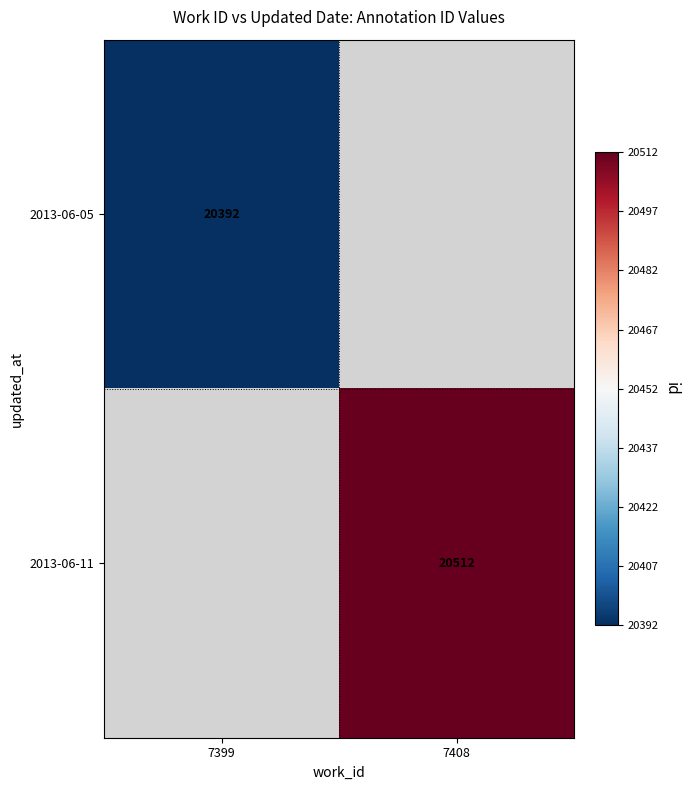

The 2013-06-11 series shows 20512 at 7408. True or false?

True